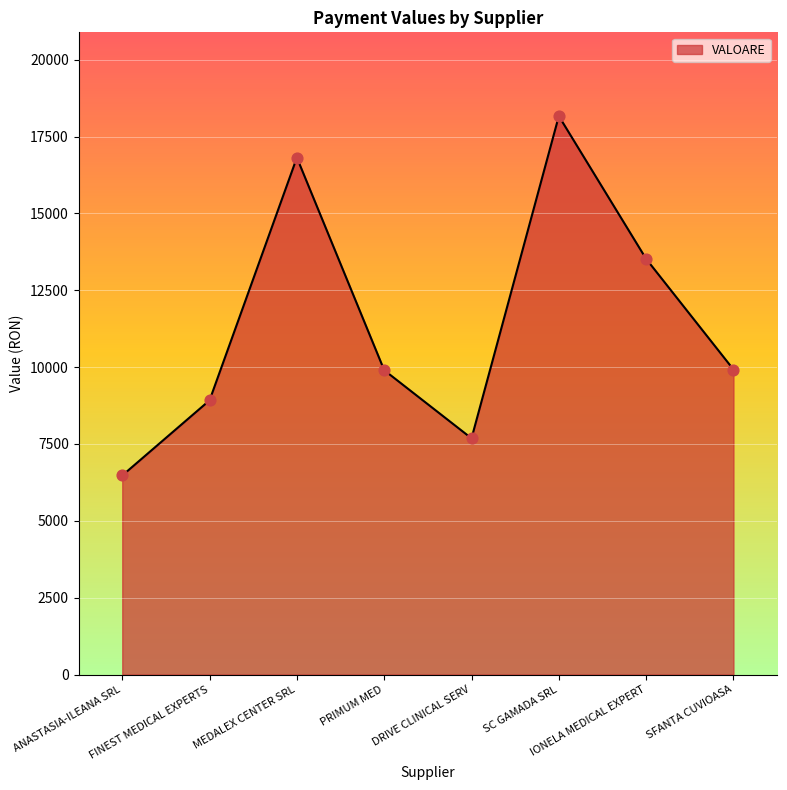

What is the change in value from ANASTASIA-ILEANA SRL to FINEST MEDICAL EXPERTS?

+2445.0